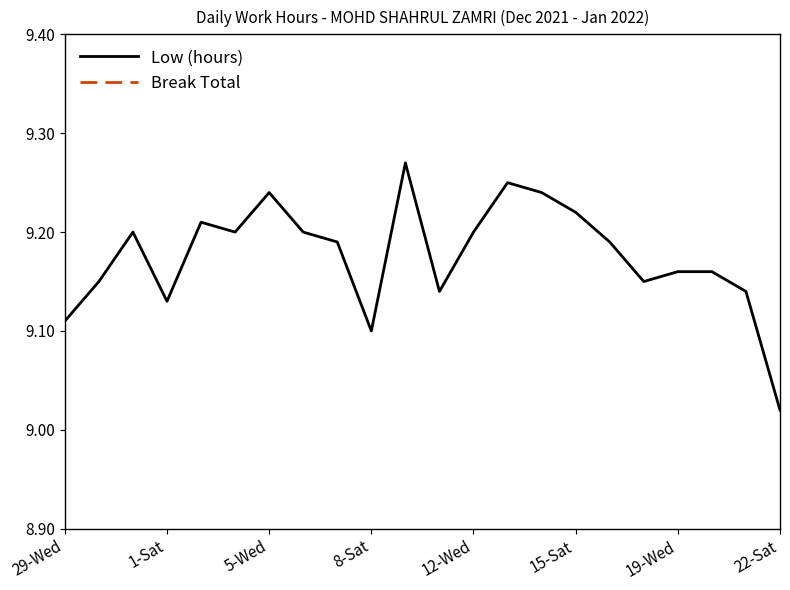

The value of Low (hours) at 8-Sat is 9.1. True or false?

True